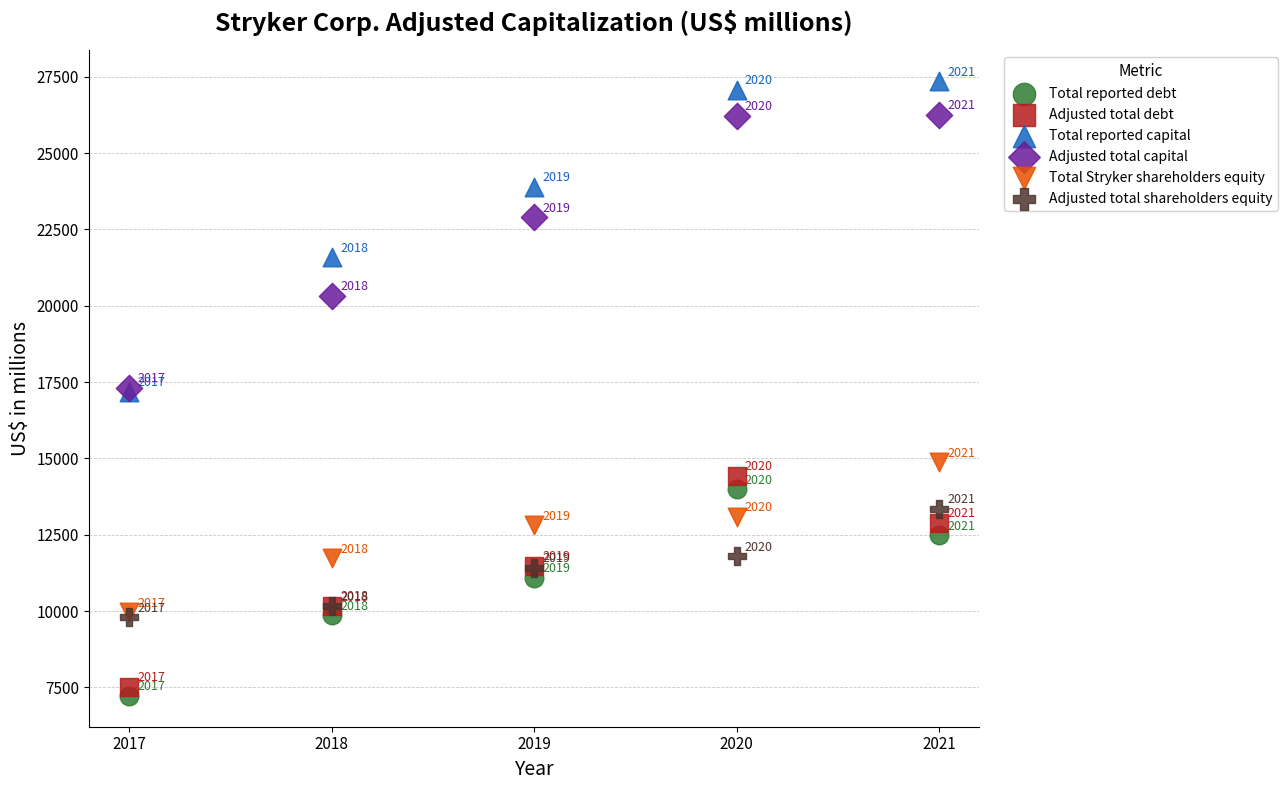

Which series contains the lowest Y value?

Total reported debt